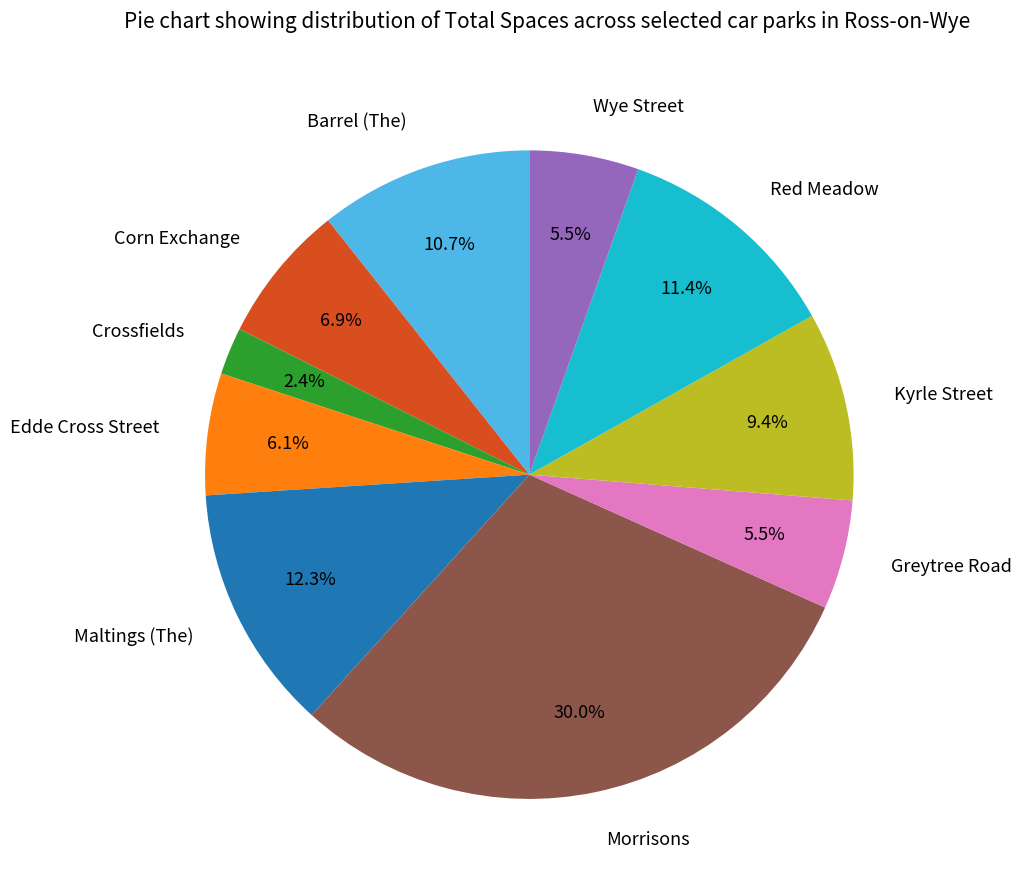

The Barrel (The) slice represents 16% of the pie. True or false?

False